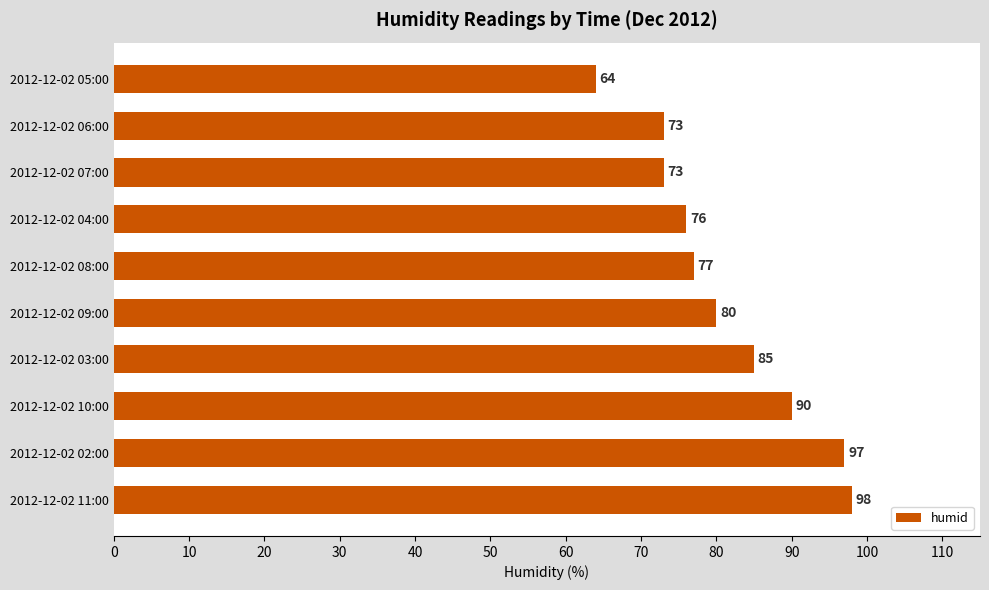

Reading bottom to top, what are all the values shown in this chart?

98	97	90	85	80	77	76	73	73	64